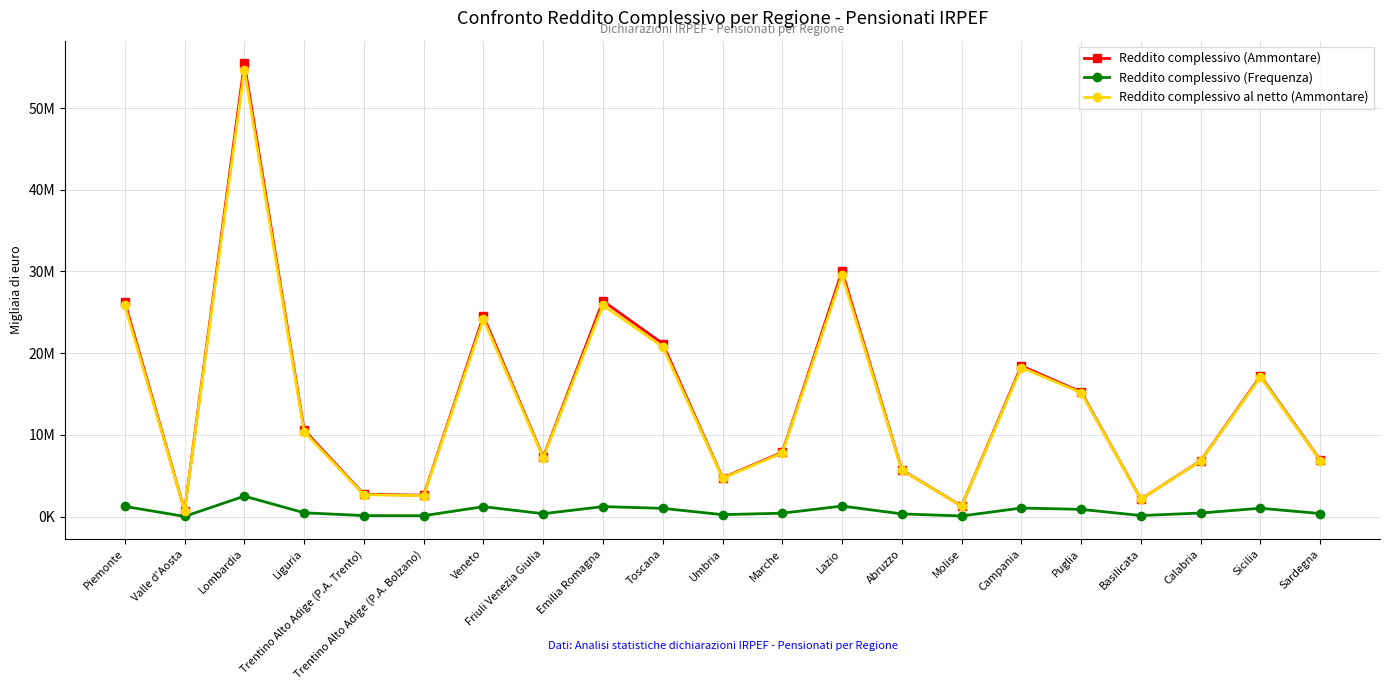

Reading left to right, what are all the values shown in this chart?

Reddito complessivo (Ammontare): Piemonte=26277752	Valle d'Aosta=746345	Lombardia=55467227	Liguria=10603844	Trentino Alto Adige (P.A. Trento)=2745731	Trentino Alto Adige (P.A. Bolzano)=2627941	Veneto=24544285	Friuli Venezia Giulia=7289498	Emilia Romagna=26393234	Toscana=21180517	Umbria=4759516	Marche=7884783	Lazio=30046022	Abruzzo=5714147	Molise=1313296	Campania=18451134	Puglia=15259926	Basilicata=2150869	Calabria=6850847	Sicilia=17201137	Sardegna=6907448
Reddito complessivo (Frequenza): Piemonte=1258881	Valle d'Aosta=35051	Lombardia=2514975	Liguria=481472	Trentino Alto Adige (P.A. Trento)=135916	Trentino Alto Adige (P.A. Bolzano)=124061	Veneto=1230662	Friuli Venezia Giulia=366163	Emilia Romagna=1236583	Toscana=1021839	Umbria=250335	Marche=431003	Lazio=1302420	Abruzzo=343032	Molise=89800	Campania=1062903	Puglia=897308	Basilicata=143052	Calabria=451928	Sicilia=1033942	Sardegna=388566
Reddito complessivo al netto (Ammontare): Piemonte=25846522	Valle d'Aosta=727359	Lombardia=54661756	Liguria=10394941	Trentino Alto Adige (P.A. Trento)=2695134	Trentino Alto Adige (P.A. Bolzano)=2580693	Veneto=24169107	Friuli Venezia Giulia=7217098	Emilia Romagna=25873525	Toscana=20784651	Umbria=4711260	Marche=7800726	Lazio=29547044	Abruzzo=5671241	Molise=1307803	Campania=18252257	Puglia=15165667	Basilicata=2144440	Calabria=6831711	Sicilia=17089976	Sardegna=6862199